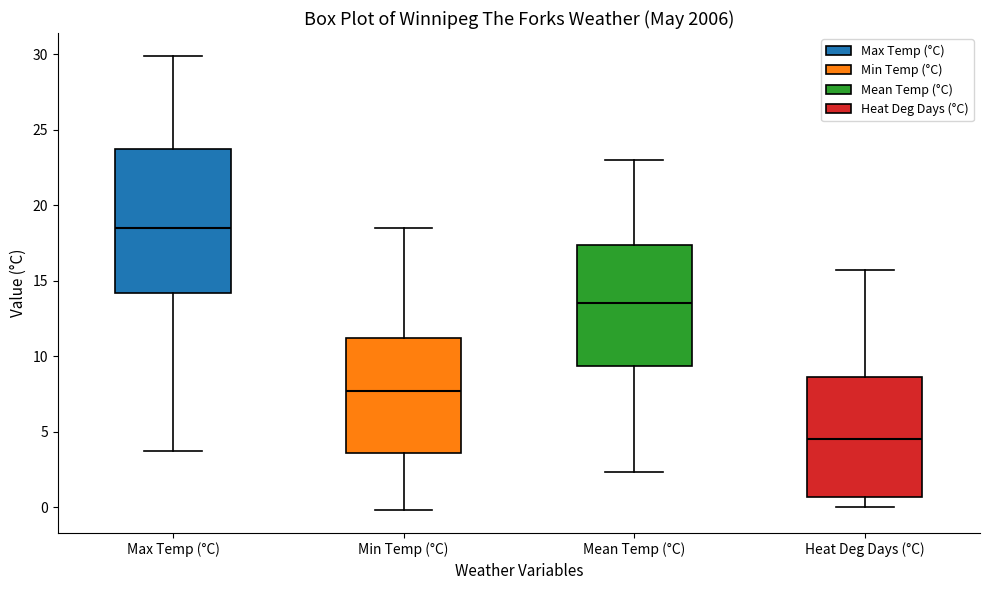

Reading left to right, transcribe this box plot: for each box, give where its median line is, the range the box spans, and where its two whiskers end, as read against the y-axis. The values are not printed on the chart, so give them approximately, as read against the axis.

Max Temp (°C): median 18.5, box 14.0 to 23.5, whiskers 3.5 to 30.0
Min Temp (°C): median 7.5, box 3.5 to 11.0, whiskers 0.0 to 18.5
Mean Temp (°C): median 13.5, box 9.5 to 17.5, whiskers 2.5 to 23.0
Heat Deg Days (°C): median 4.5, box 0.5 to 8.5, whiskers 0.0 to 15.5